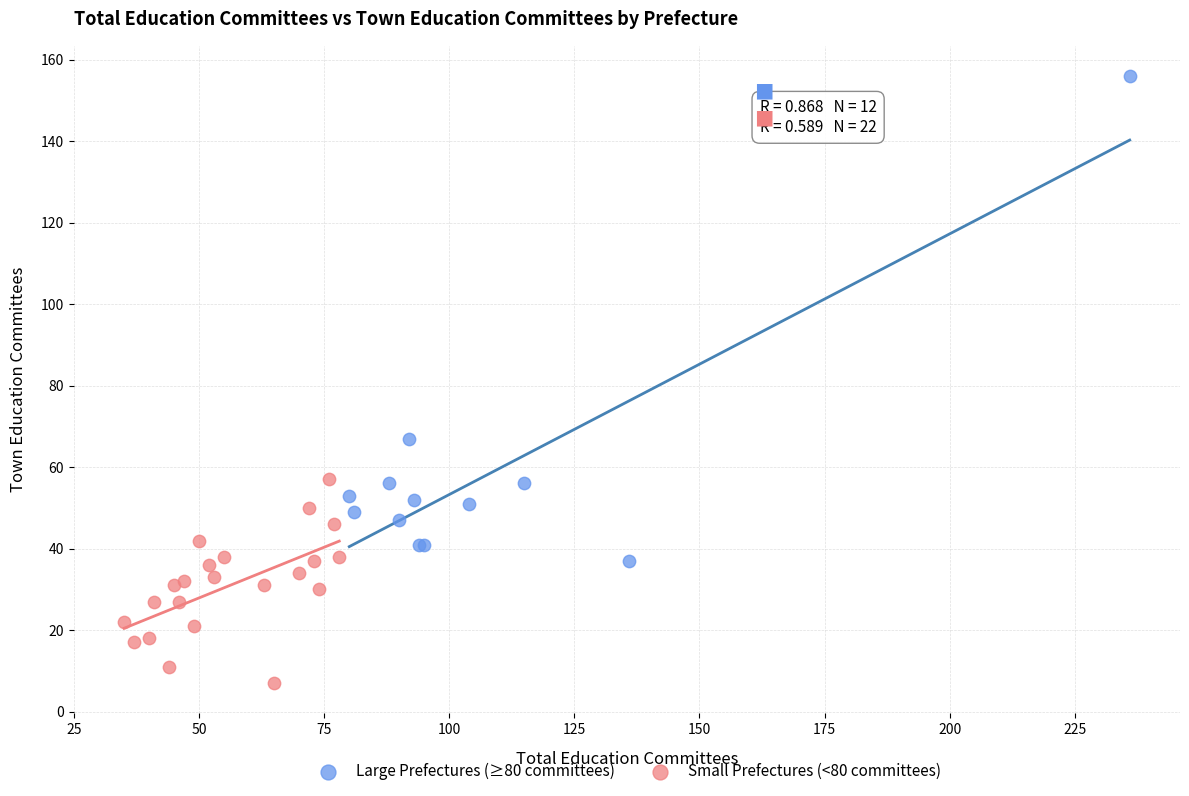

Which series has the largest Y range (max minus min)?

Large Prefectures (≥80 committees)